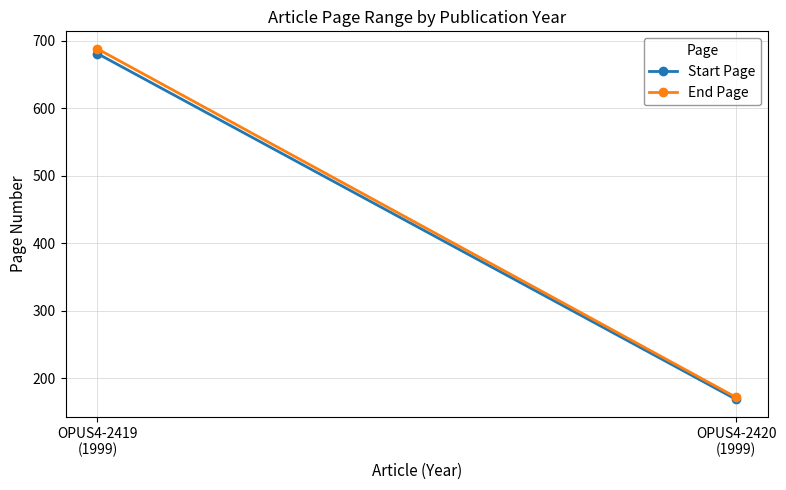

Is it true that Start Page equals 169 at OPUS4-2420
(1999)?

True